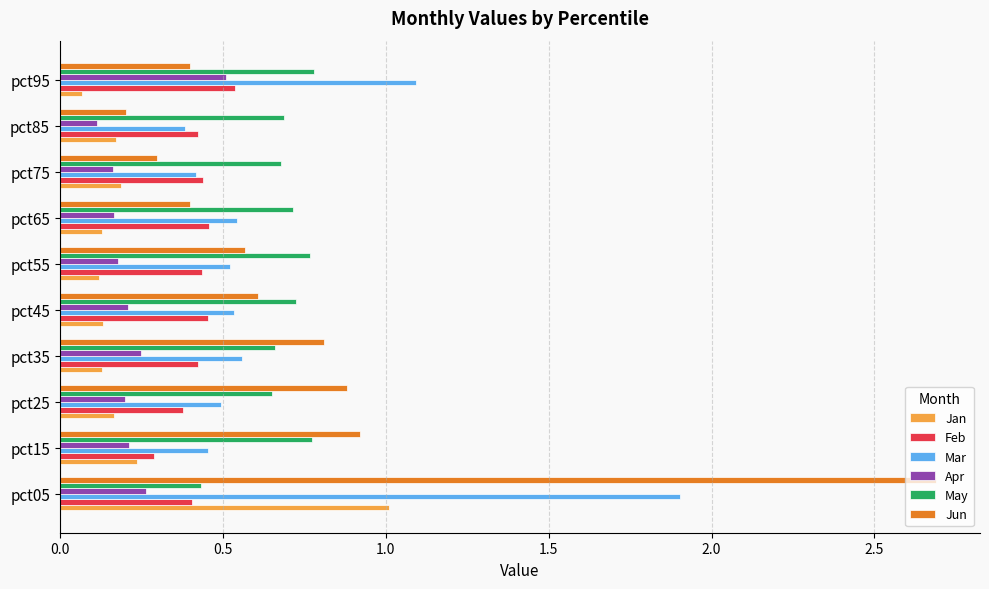

What is the difference between the maximum and minimum values in the Jun series?

2.5